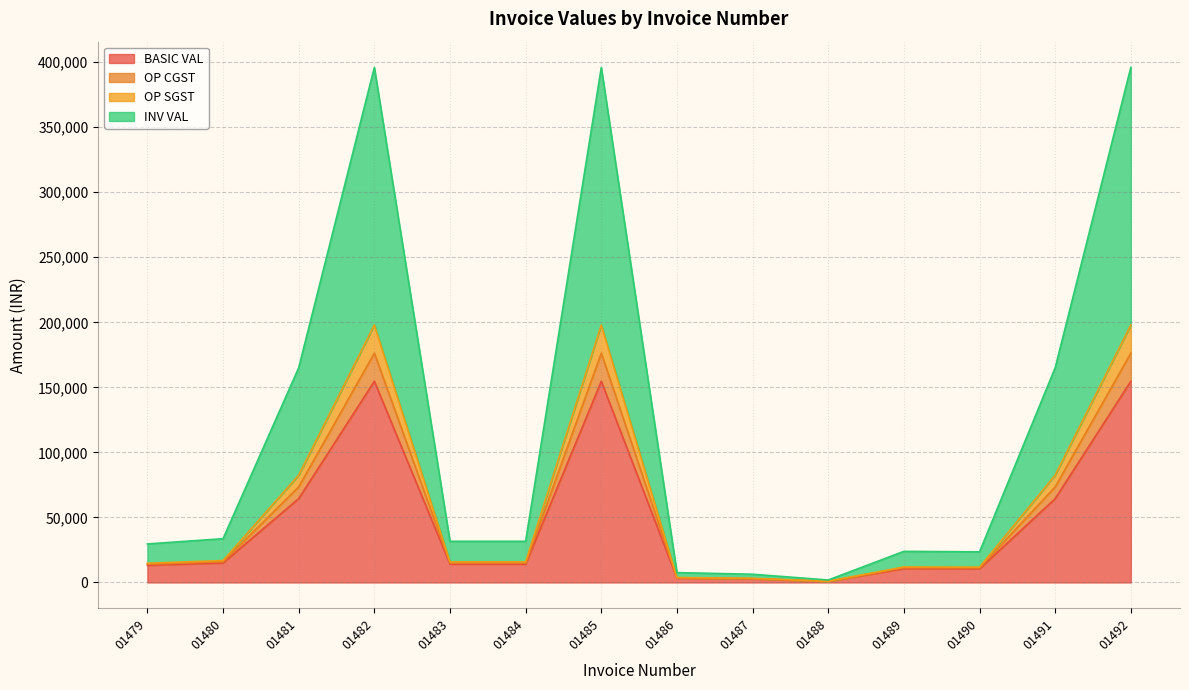

Is the value of INV VAL at 01491 greater than the value of OP CGST at 01486?

Yes